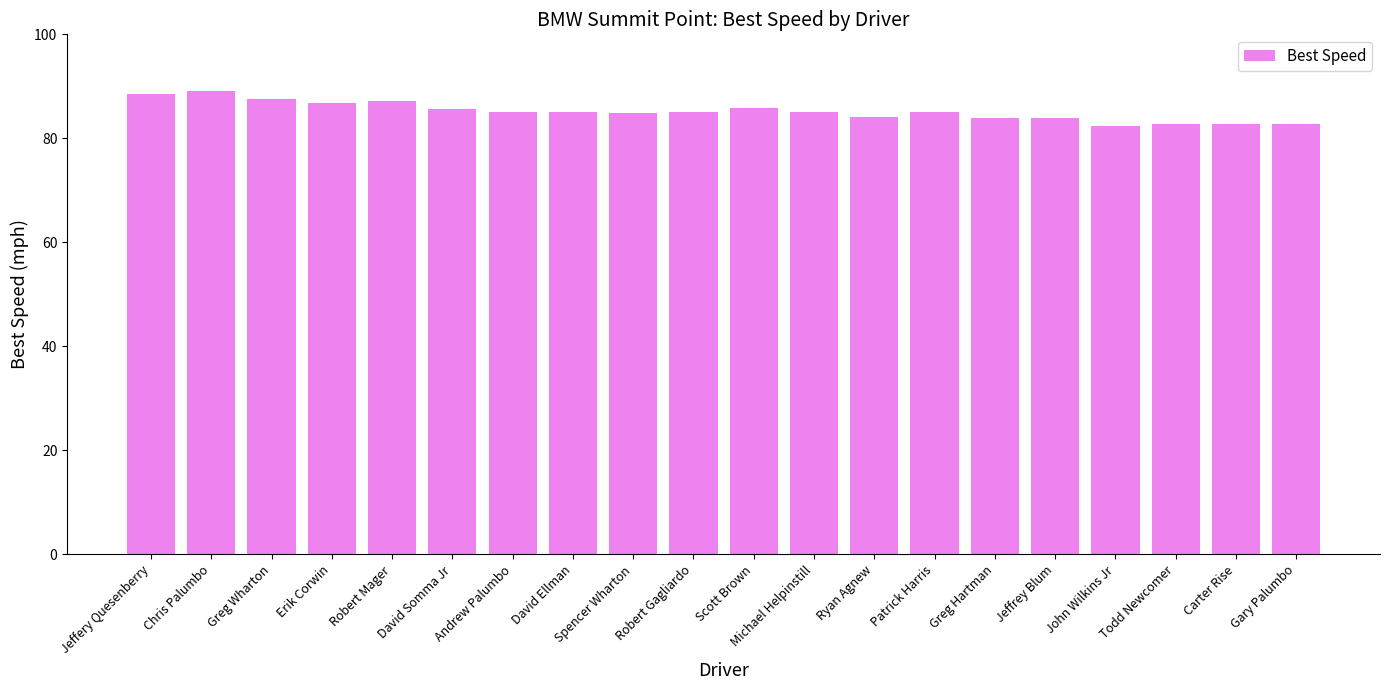

What is the difference between the maximum and minimum values?

6.7